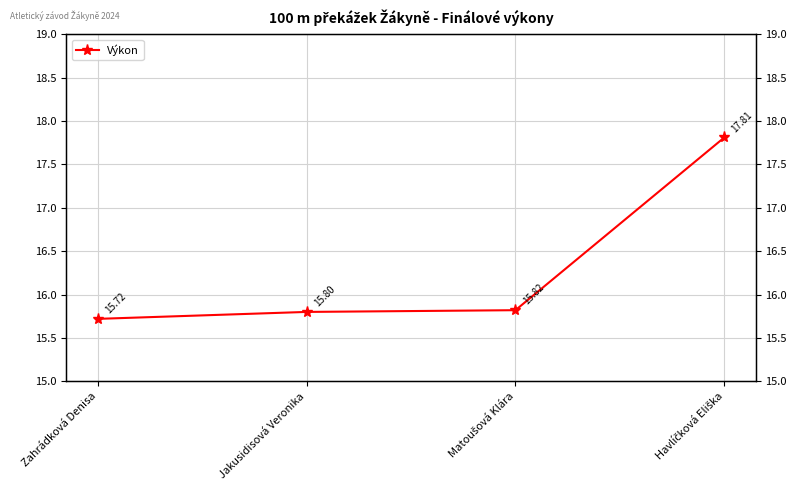

What is the ratio of the value at Havlíčková Eliška to the value at Jakusidisová Veronika?

1.1